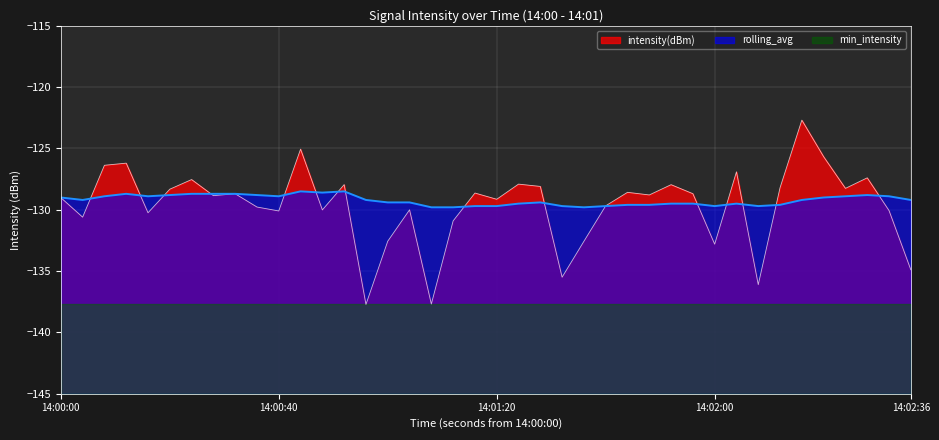

What is the greatest value displayed?

-122.7